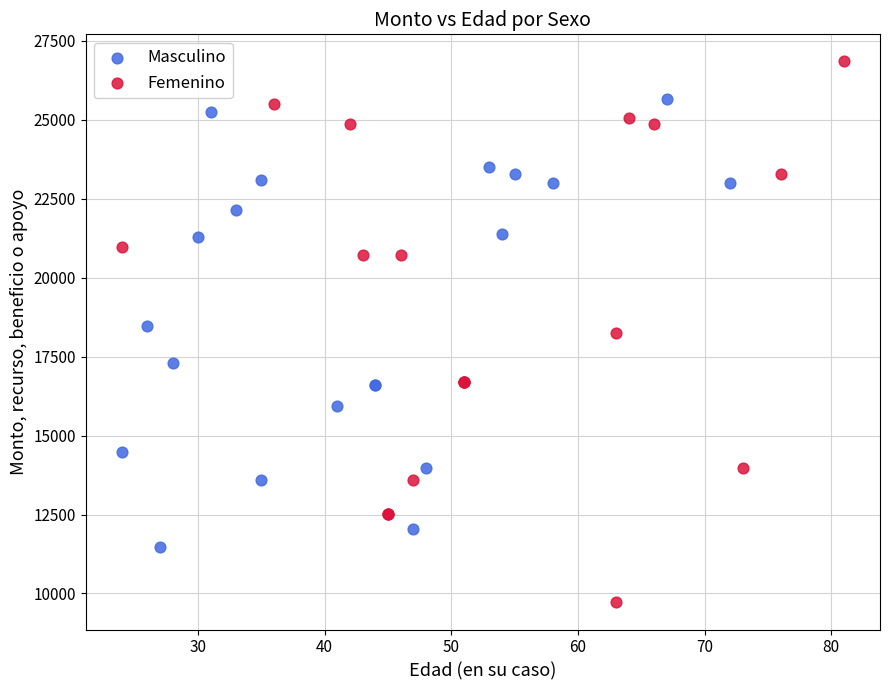

Which series contains the lowest Y value?

Femenino